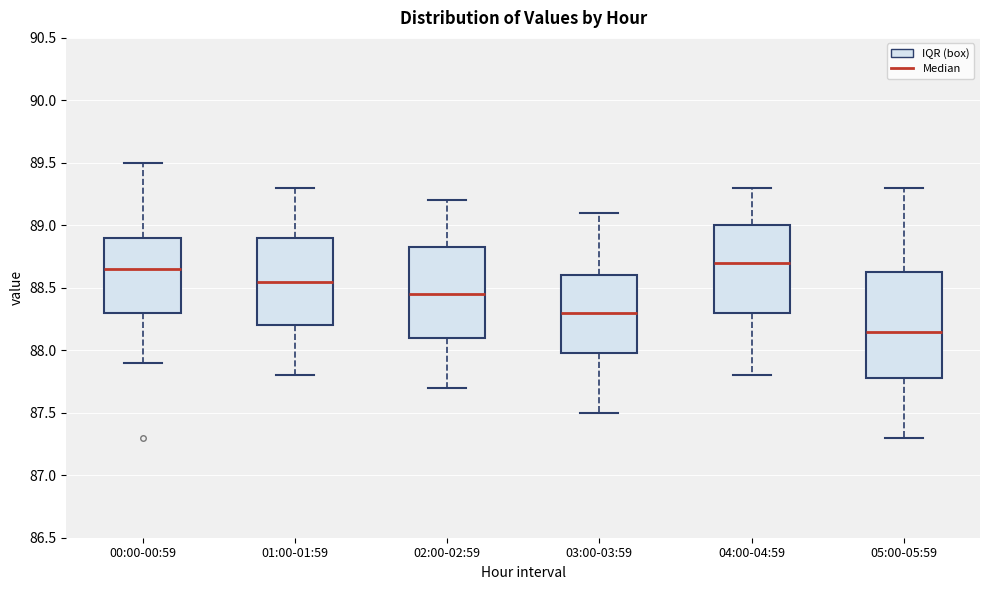

Comparing the boxes themselves (not the whiskers), which one is the tallest?

05:00-05:59